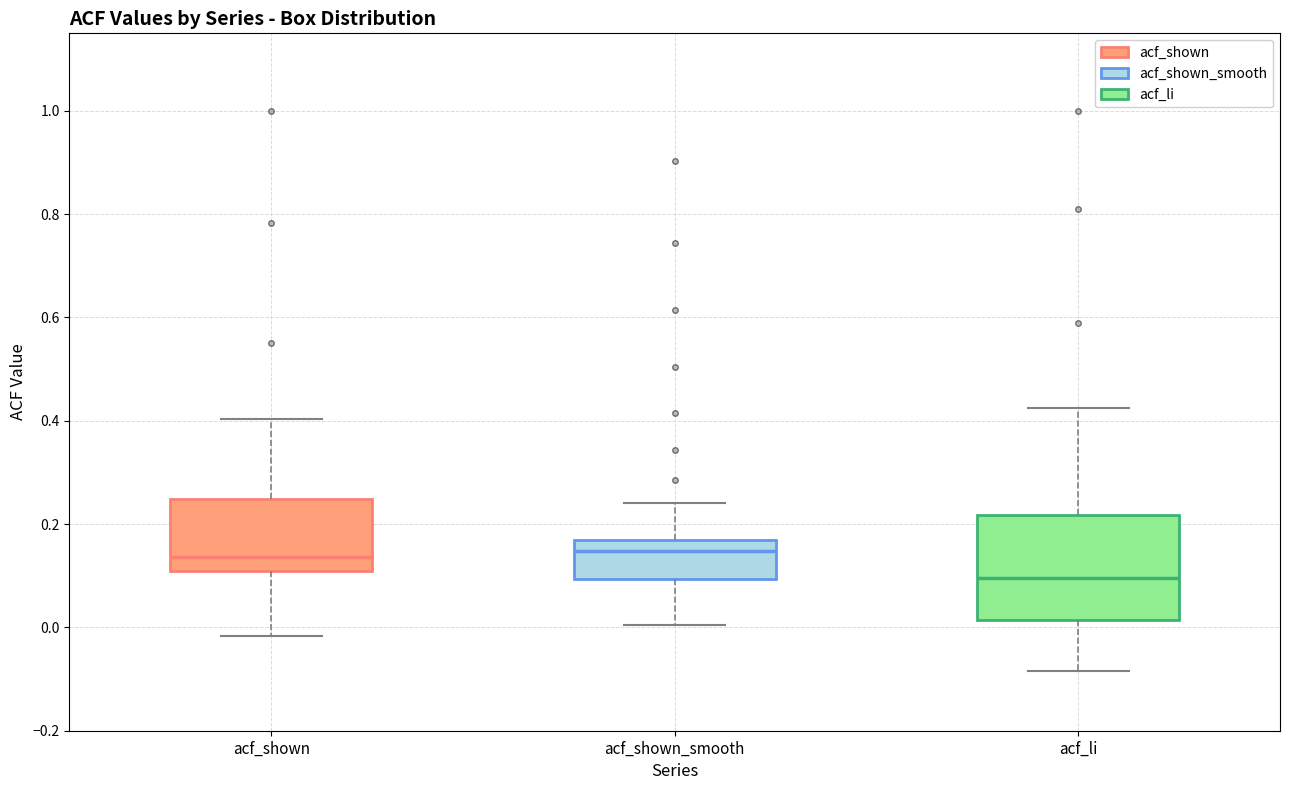

Comparing the boxes themselves (not the whiskers), which one is the tallest?

acf_li